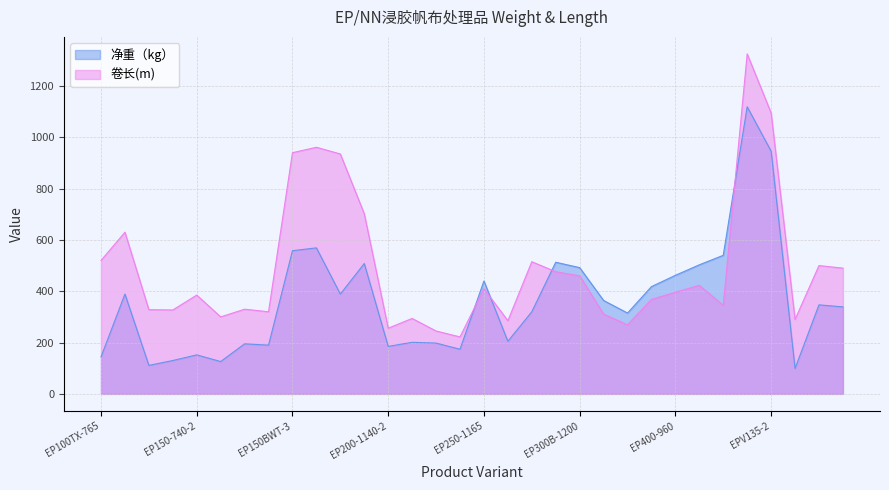

What are all the series names shown in the legend?

净重（kg）, 卷长(m)